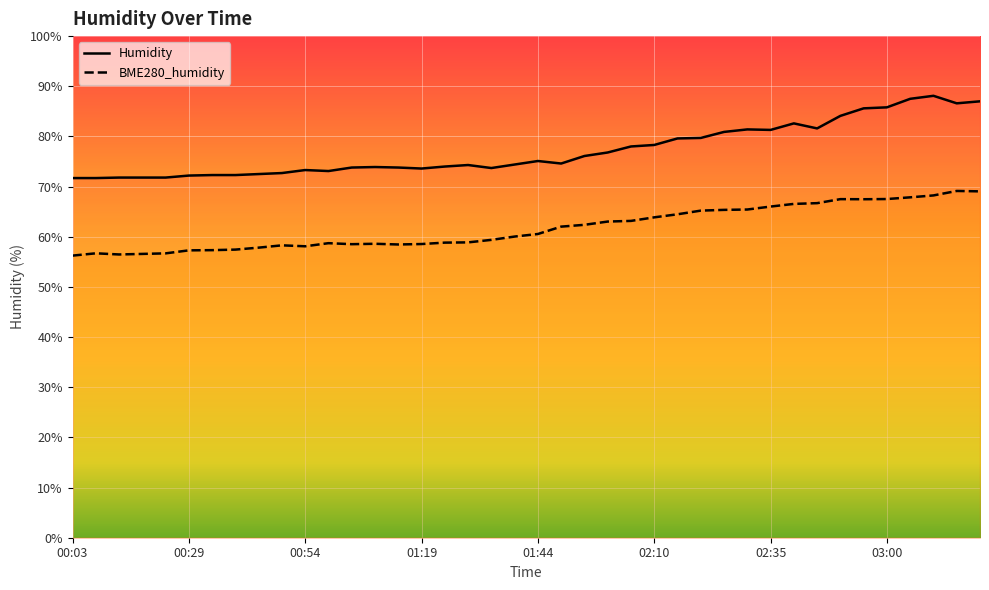

What is the label of the 23rd point from the left?

01:54